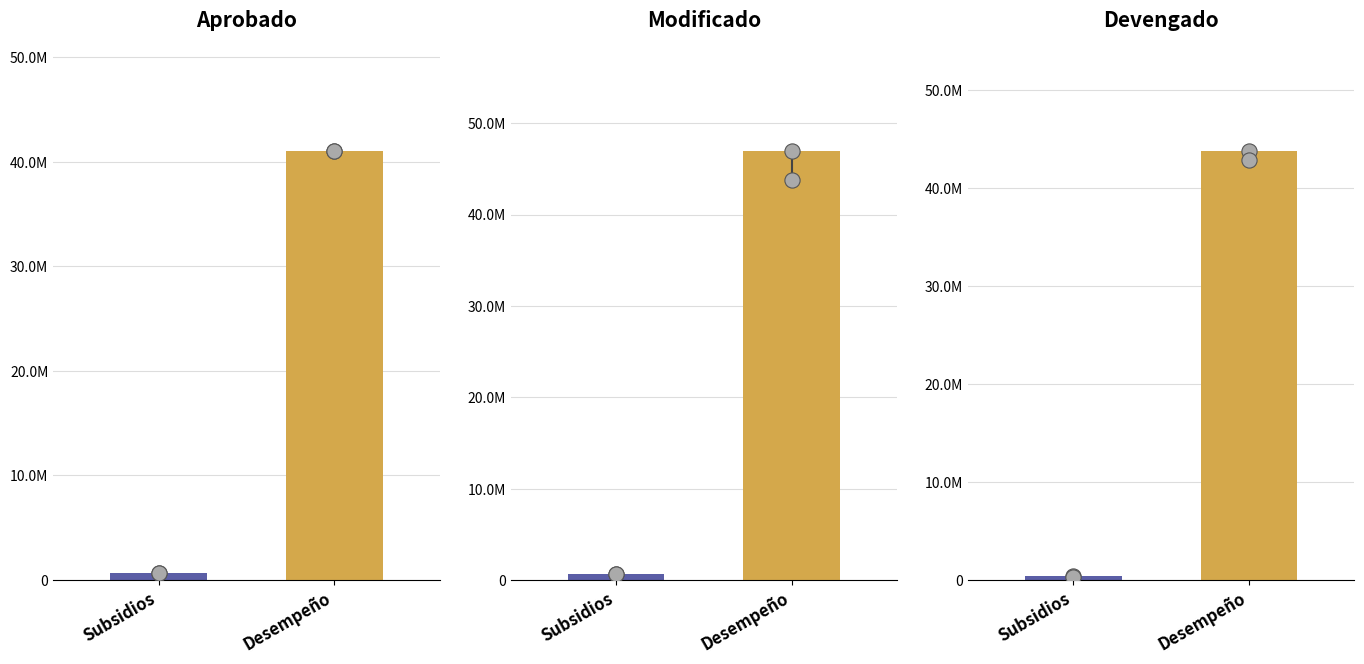

At which category is the sum across all series the highest?

Desempeño de las Funciones